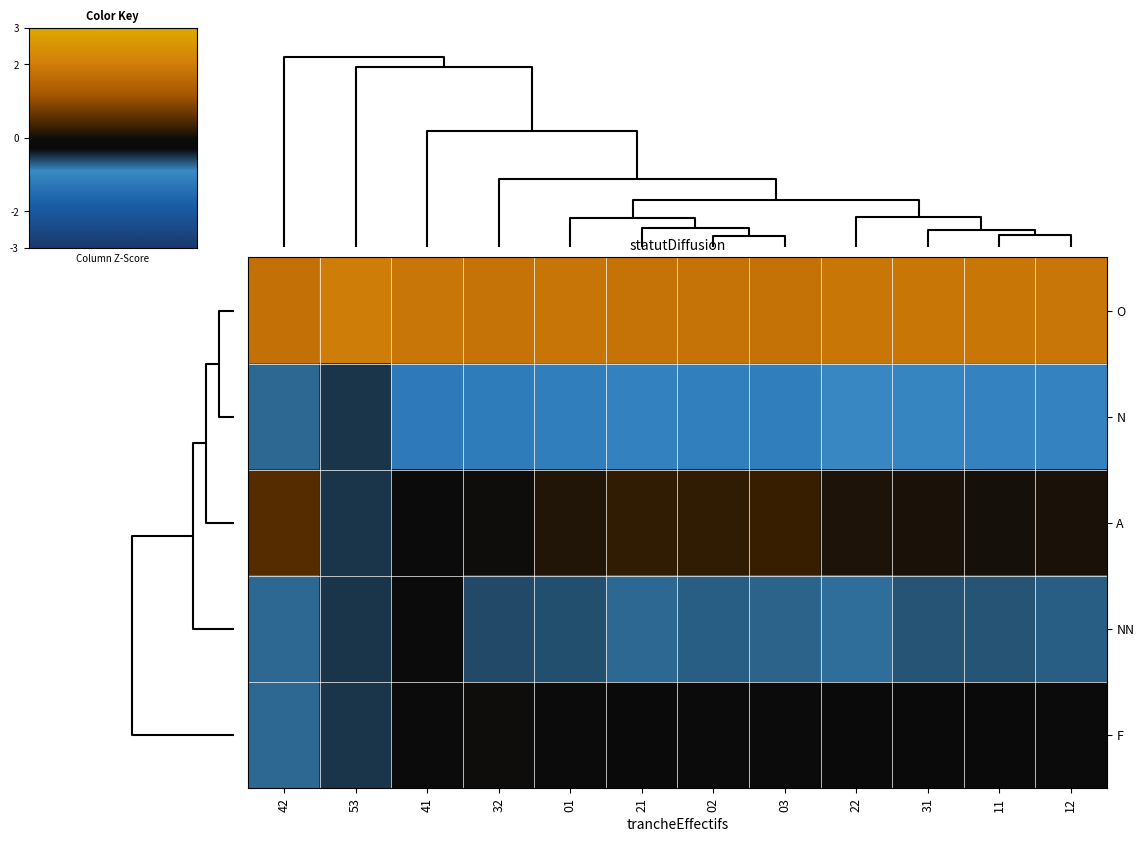

Reading left to right, list all the values displayed in this chart.

O: 42=1.8	53=2.0	41=1.8	32=1.8	01=1.8	21=1.8	02=1.8	03=1.8	22=1.9	31=1.9	11=1.9	12=1.8
N: 42=-0.8	53=-0.5	41=-1.2	32=-1.2	01=-1.1	21=-1.1	02=-1.1	03=-1.1	22=-0.9	31=-1.0	11=-1.1	12=-1.0
A: 42=0.5	53=-0.5	41=-0.2	32=0.0	01=0.1	21=0.2	02=0.2	03=0.3	22=0.1	31=0.1	11=0.1	12=0.1
NN: 42=-0.8	53=-0.5	41=-0.2	32=-0.6	01=-0.6	21=-0.7	02=-0.7	03=-0.7	22=-0.8	31=-0.6	11=-0.6	12=-0.7
F: 42=-0.8	53=-0.5	41=-0.2	32=0.0	01=-0.2	21=-0.2	02=-0.2	03=-0.2	22=-0.2	31=-0.3	11=-0.2	12=-0.2